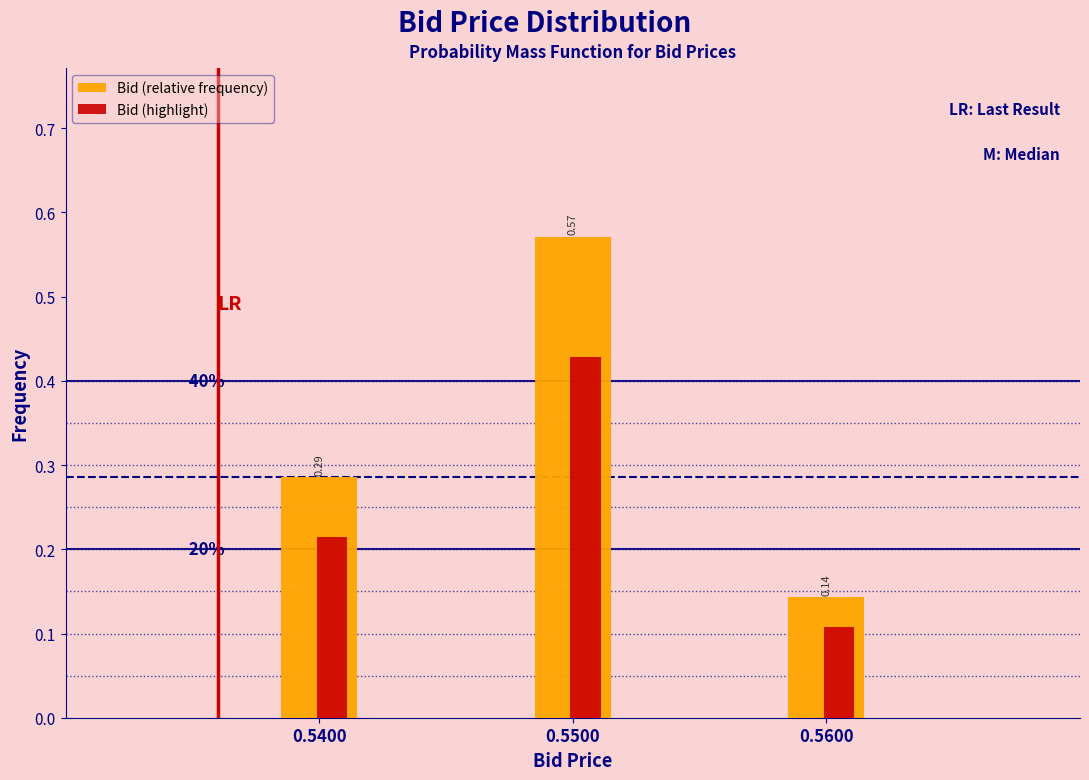

Which series has the largest total across all categories?

Bid (relative frequency)